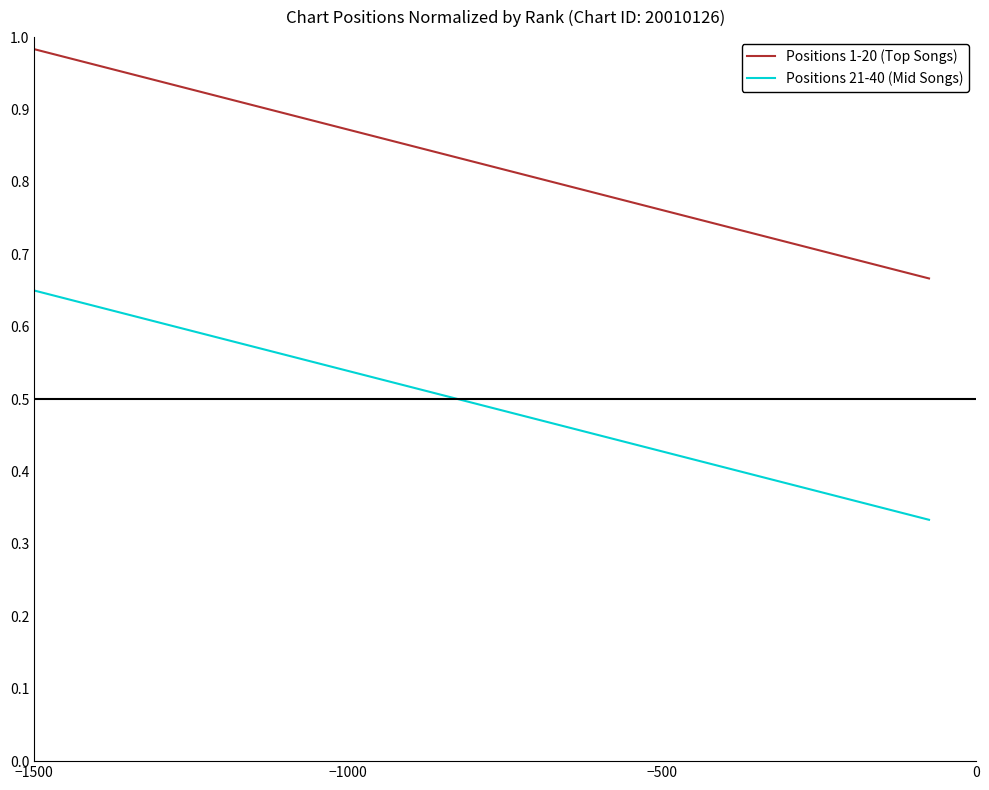

Rank the series by their average value, from lowest to highest.

Positions 21-40 (Mid Songs), Positions 1-20 (Top Songs)